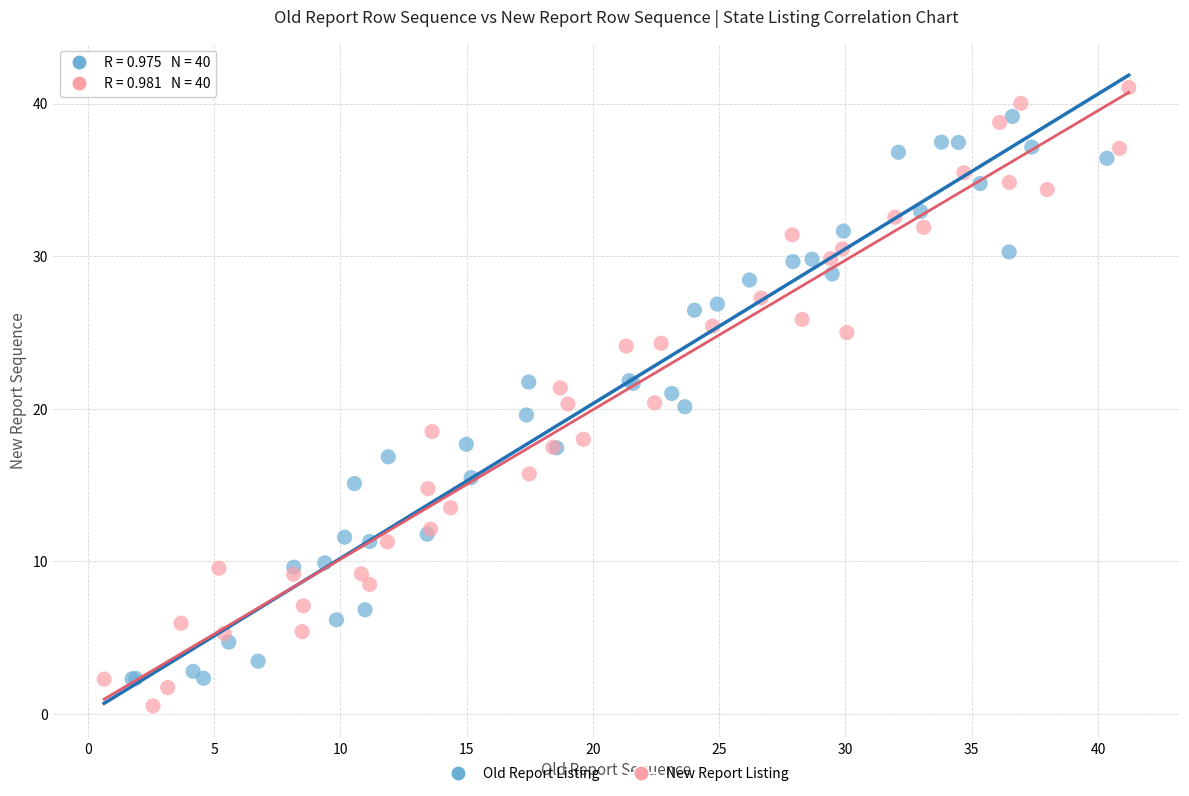

Which series has the largest Y range (max minus min)?

New Report Listing